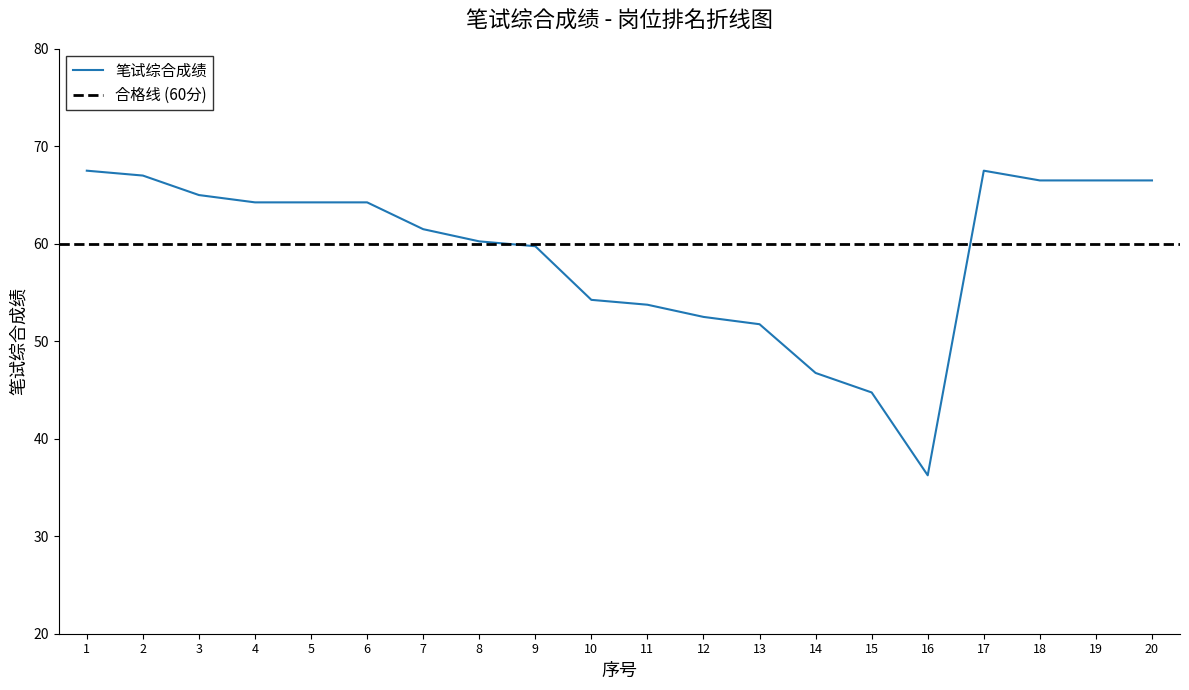

Rank the categories by value from lowest to highest.

16, 15, 14, 13, 12, 11, 10, 9, 8, 7, 4, 5, 6, 3, 18, 19, 20, 2, 1, 17